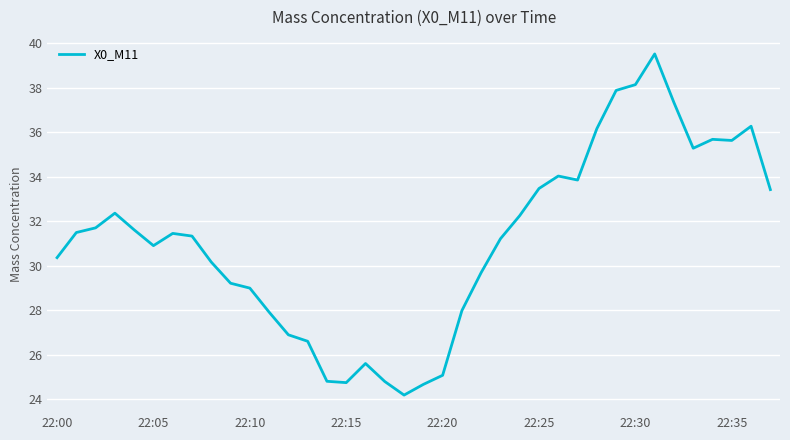

What is the difference between the maximum and minimum values?

15.3